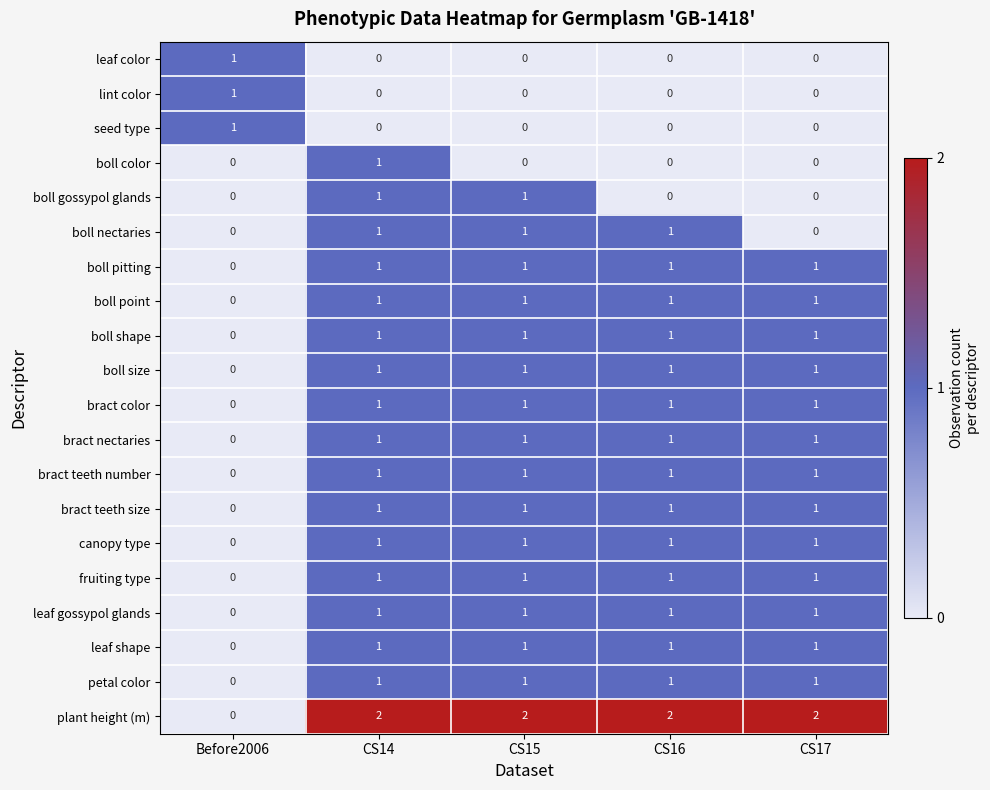

At how many categories does at least one series exceed 0?

5